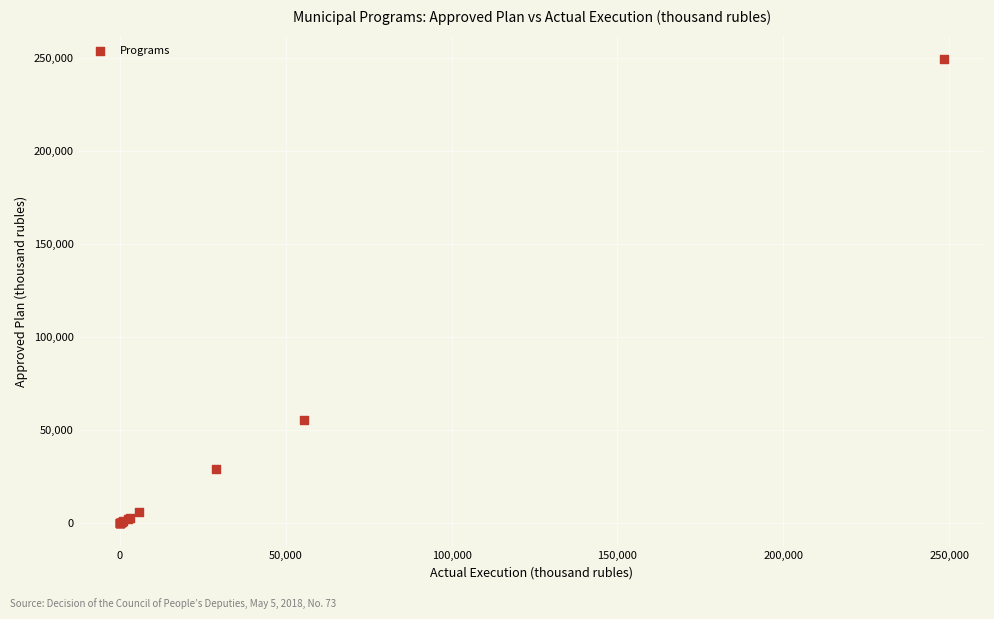

What Y value in the scatter plot is closest to 124689?

55646.3